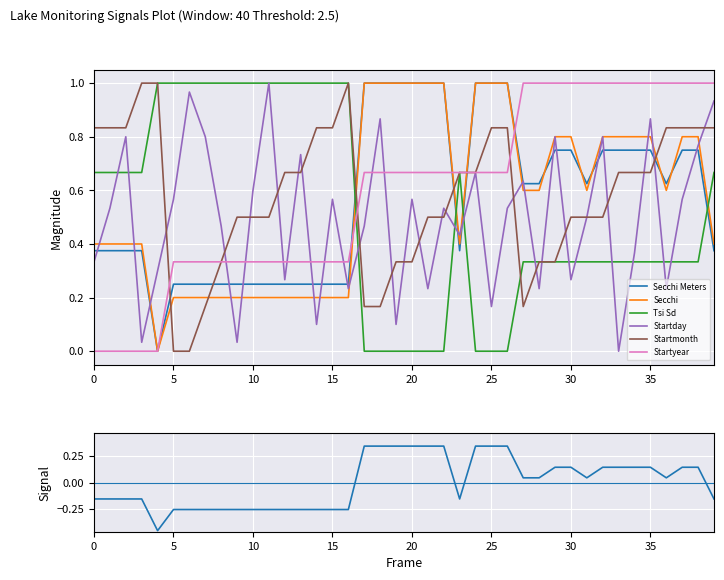

Is it true that Startmonth equals 0.5 at 10?

True